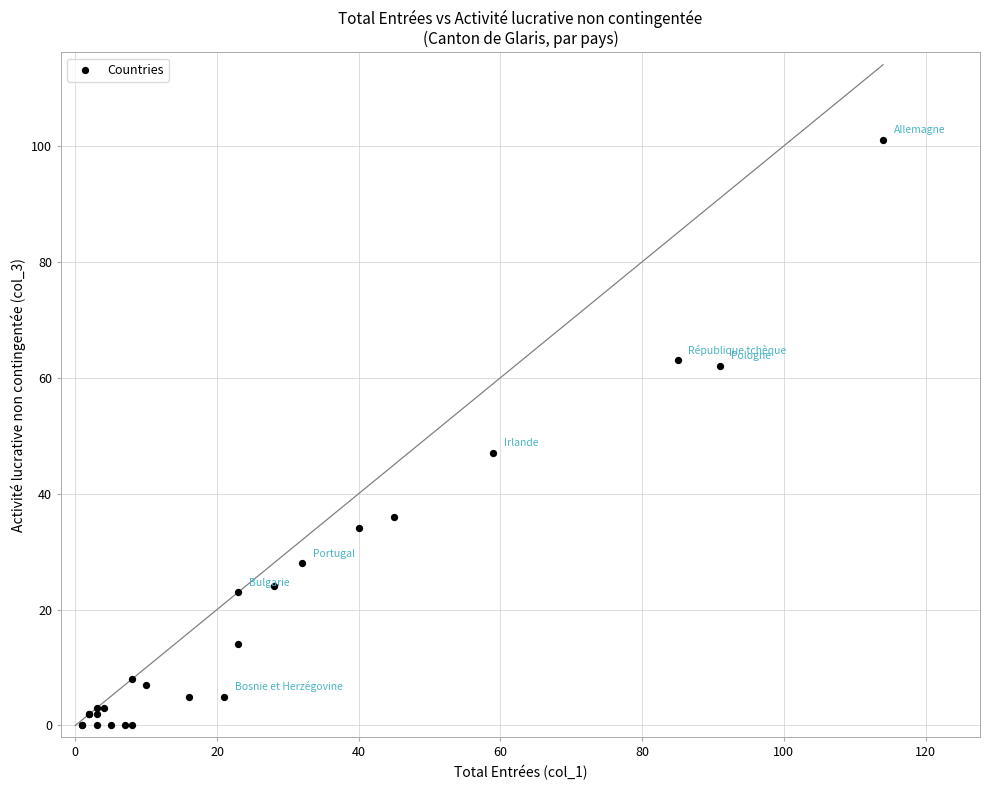

What Y value in the scatter plot is closest to 50?

47